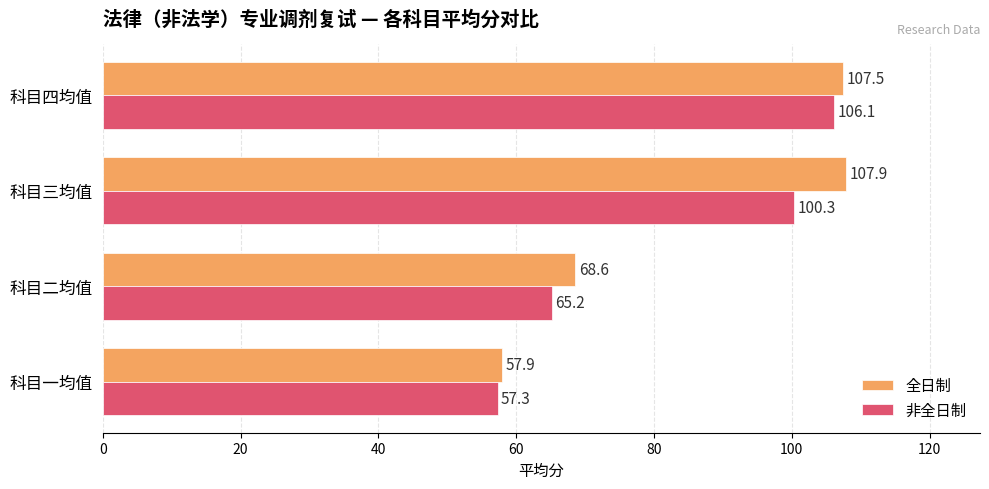

At which category is the sum across all series the highest?

科目四均值